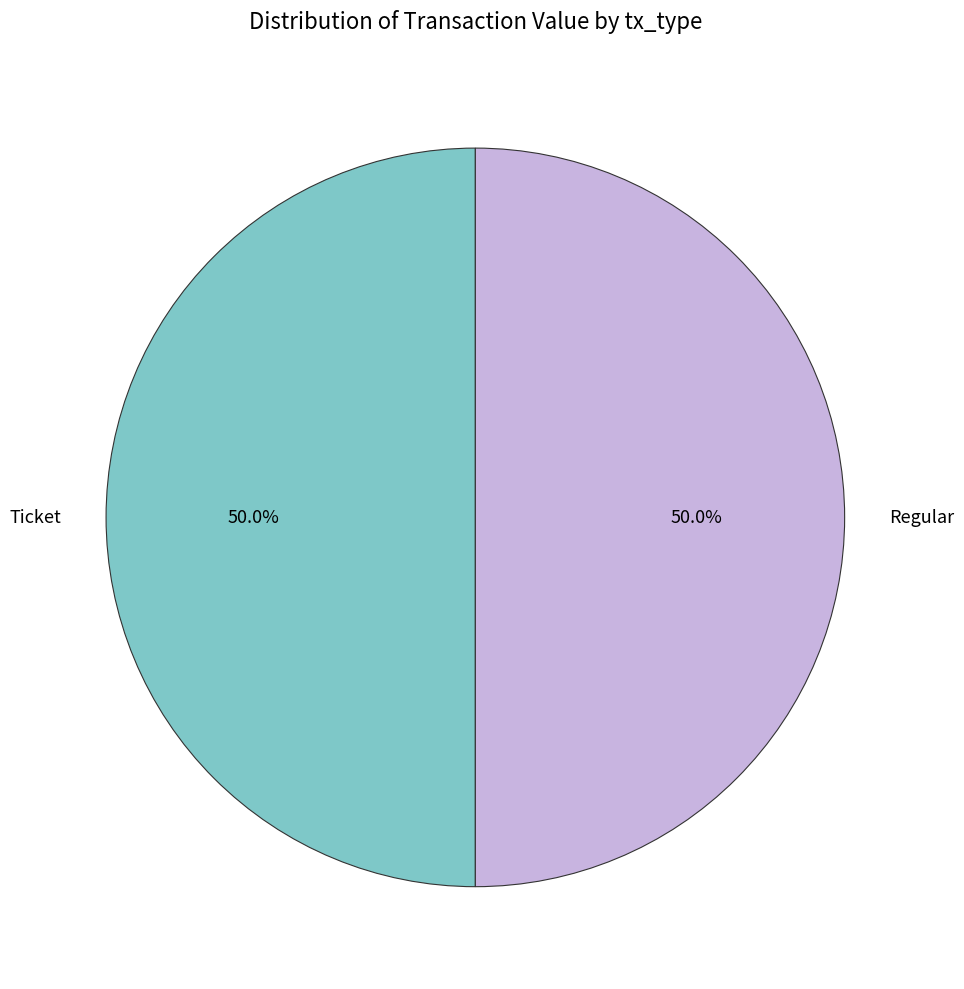

Approximately how many times larger is the value at Regular compared to Ticket?

1.0